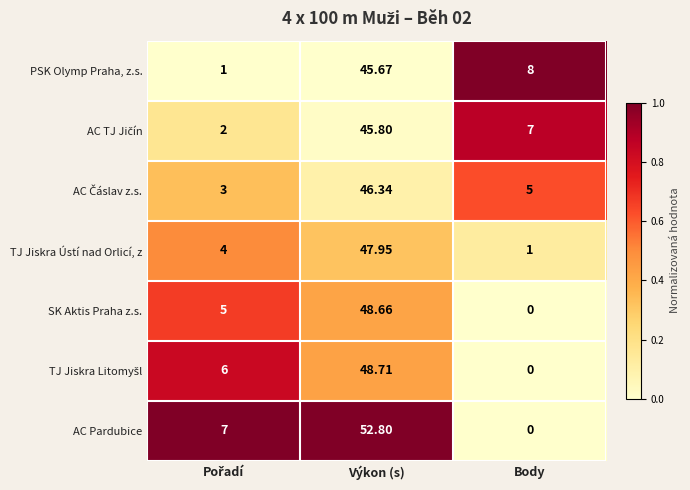

Which series has the widest spread of values?

AC Pardubice